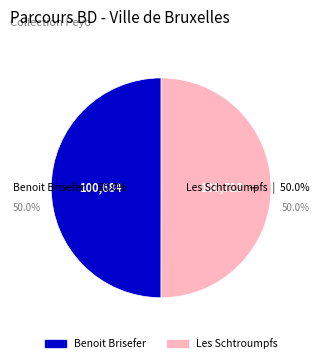

What percentage do Benoit Brisefer and Les Schtroumpfs together represent?

100.0%